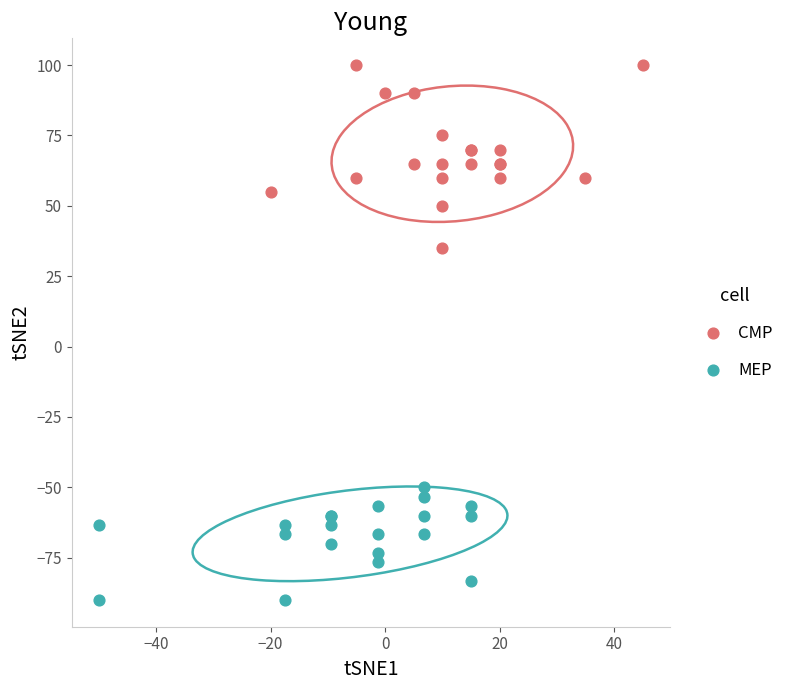

Which series reaches the minimum Y coordinate?

MEP